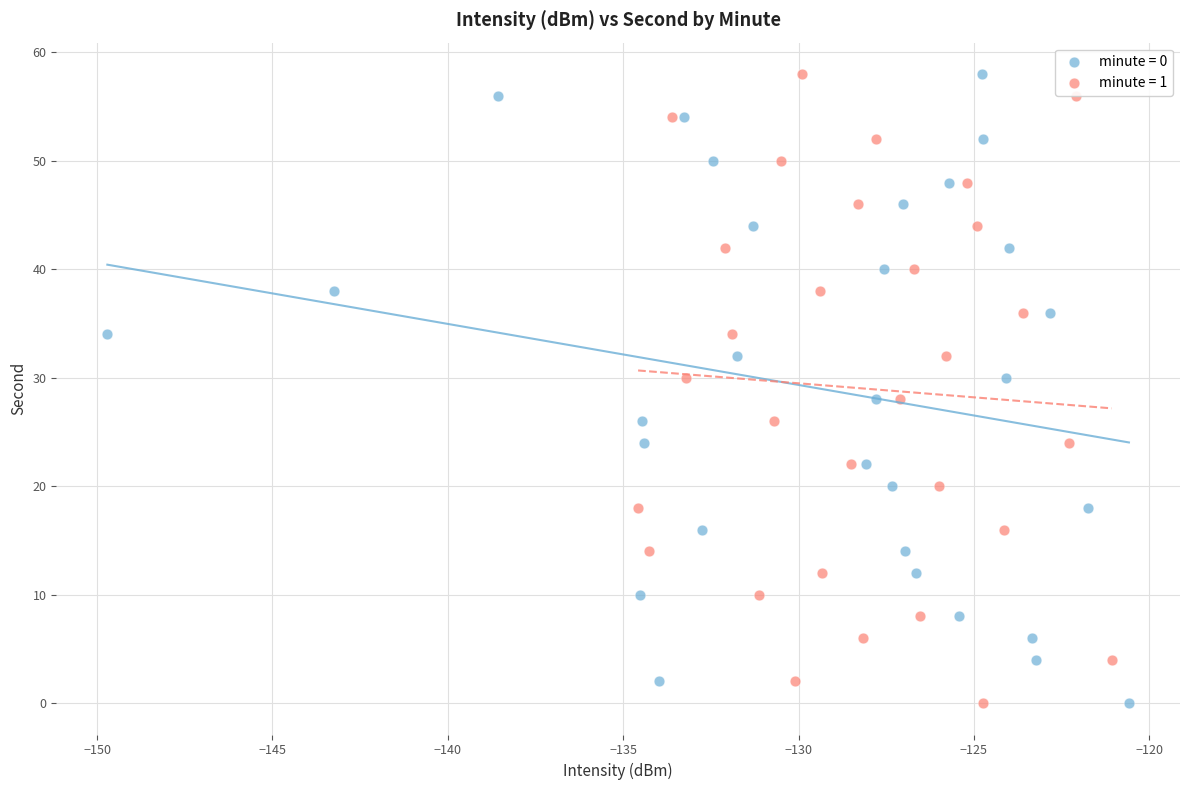

What are all the series names shown in the legend?

minute = 0, minute = 1